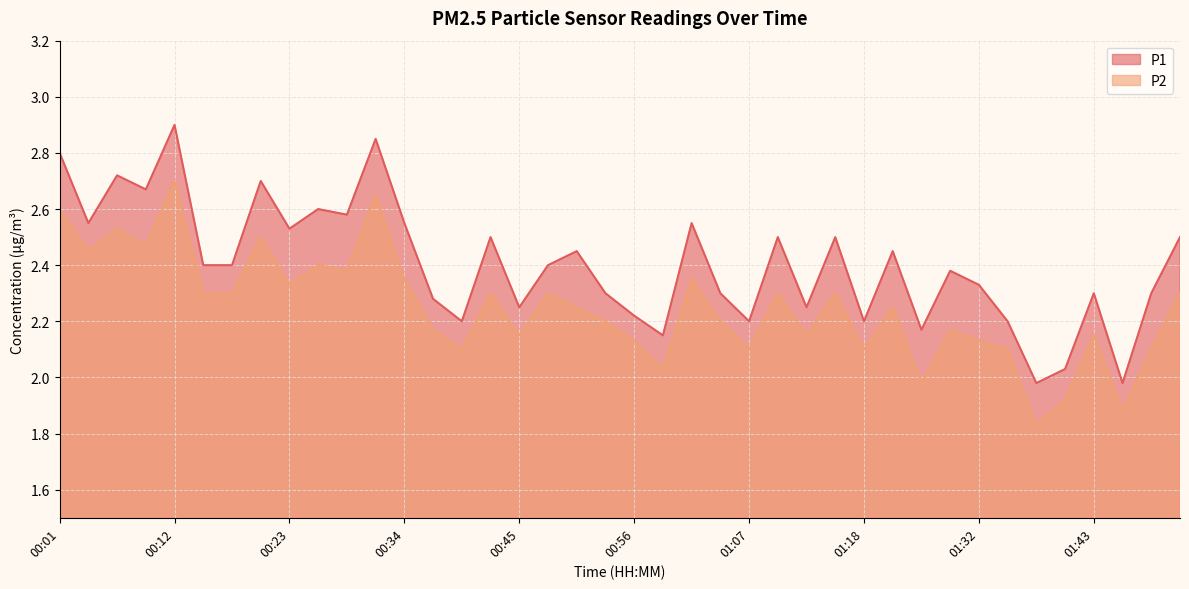

At which category is the sum across all series the highest?

00:12